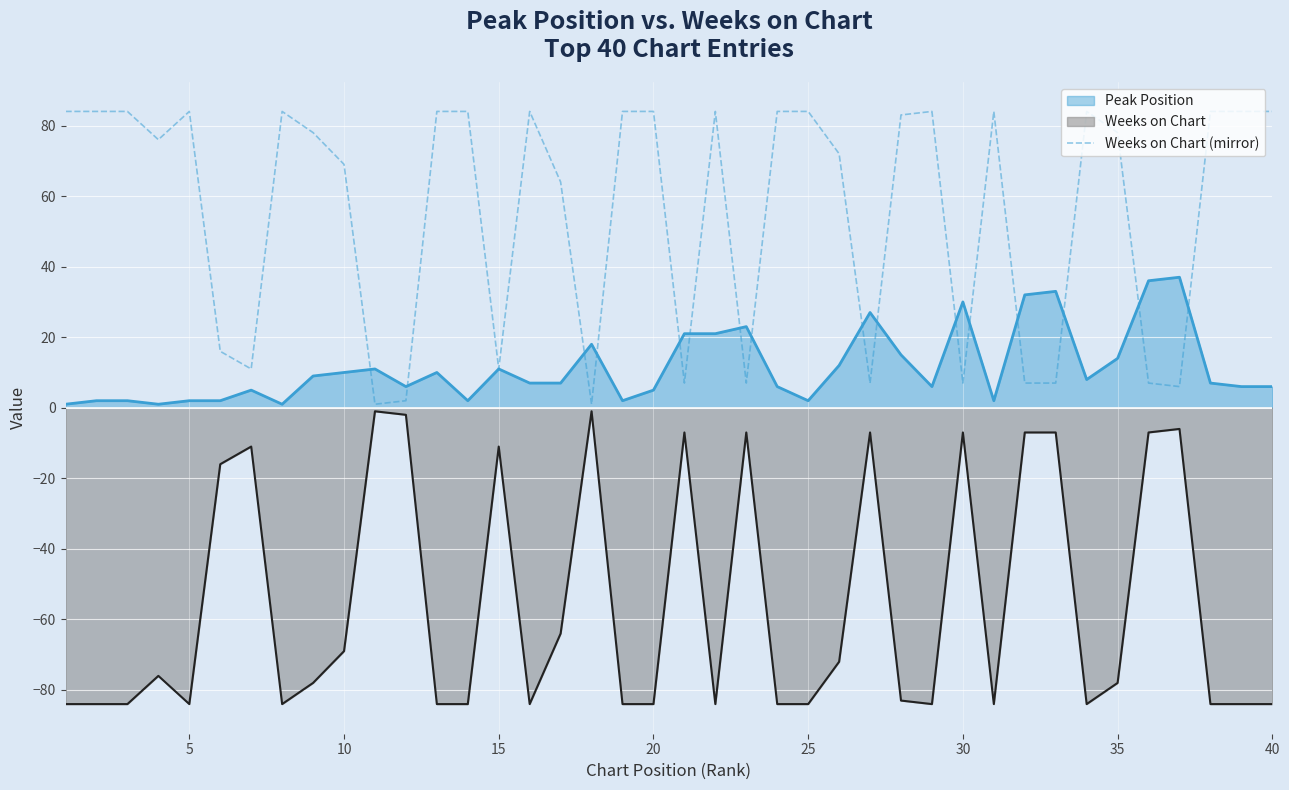

Is it true that Peak Position equals 5 at 35?

False